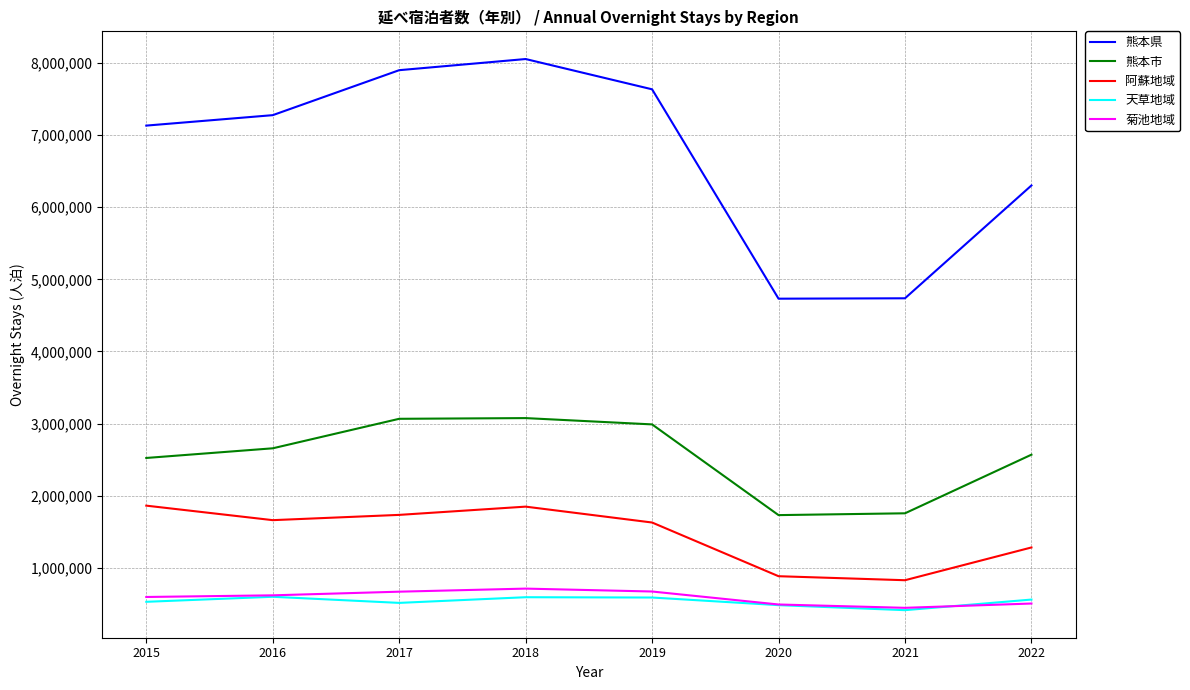

The value of 菊池地域 at 2017 is 186376. True or false?

False